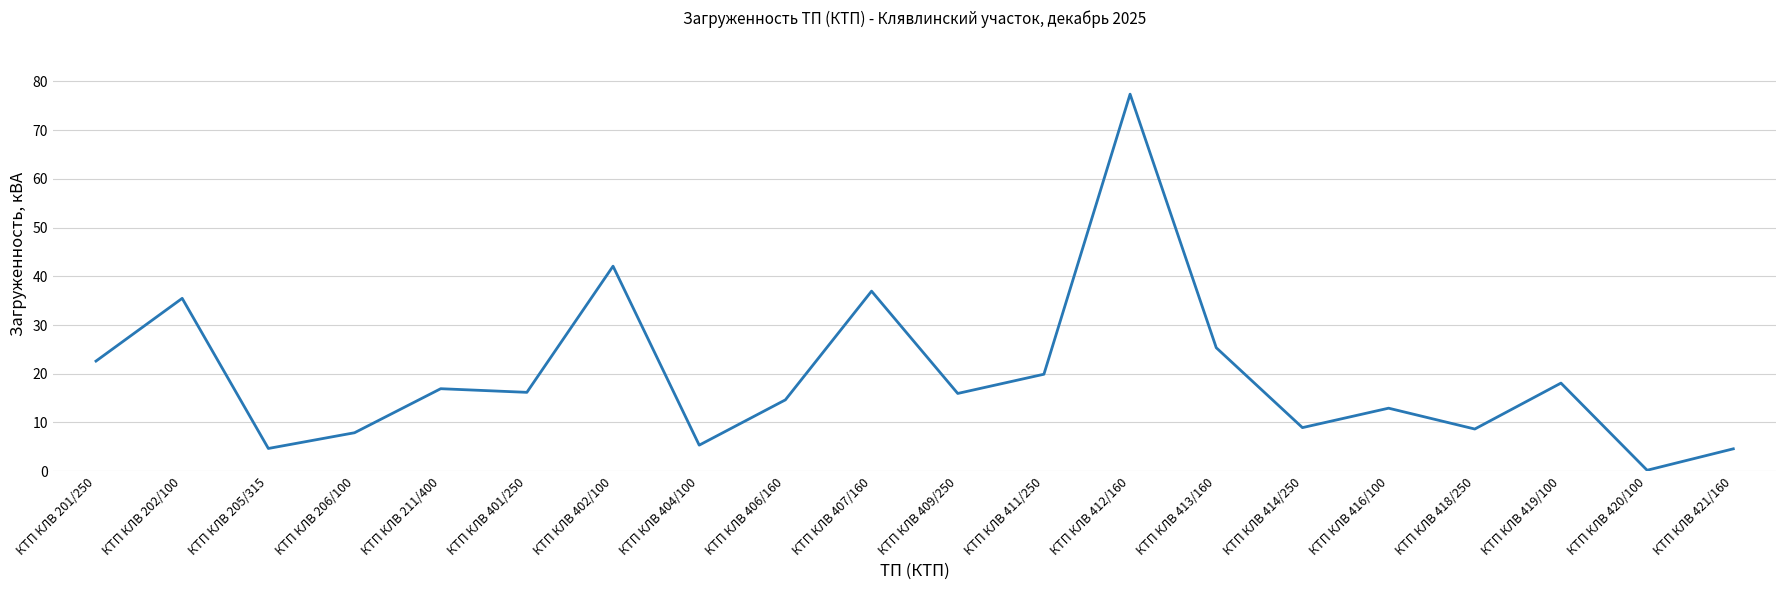

What position from the right is КТП КЛВ 206/100?

17